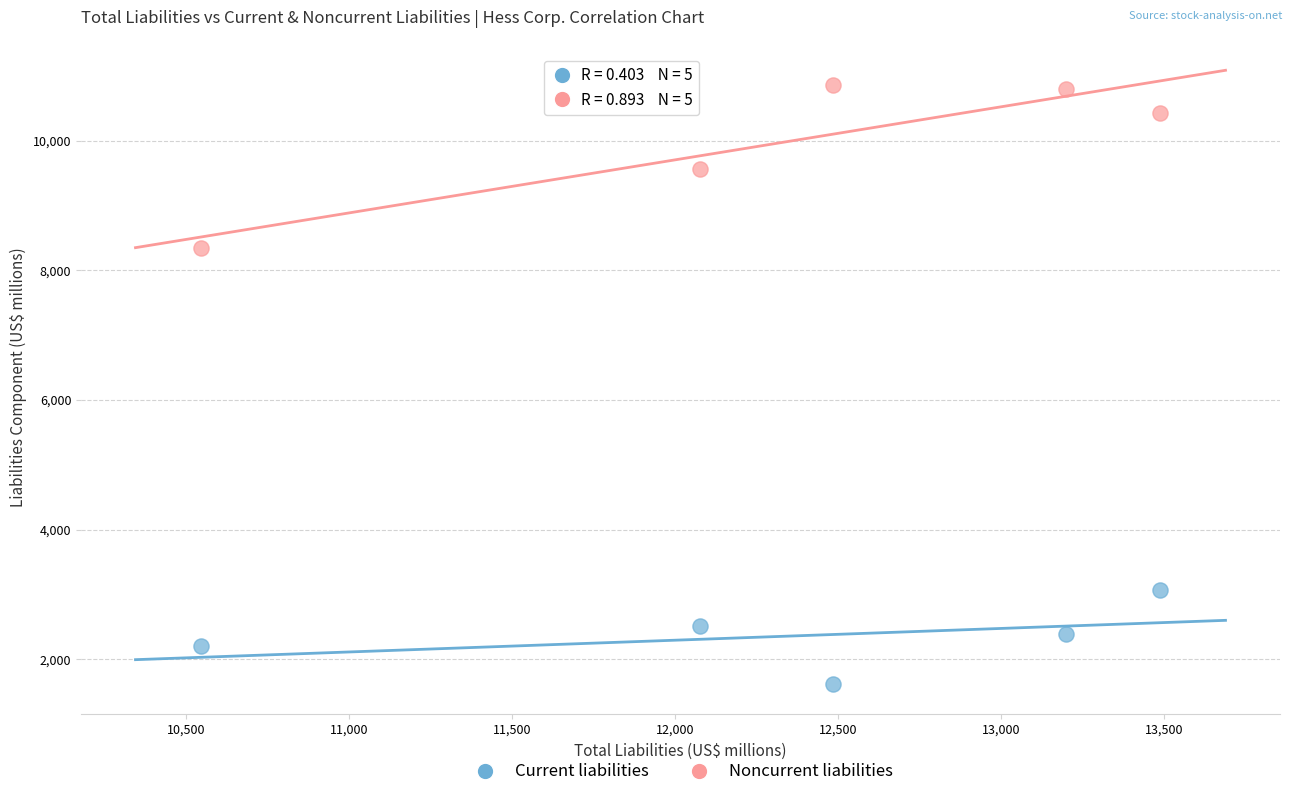

Which series reaches the minimum Y coordinate?

Current liabilities